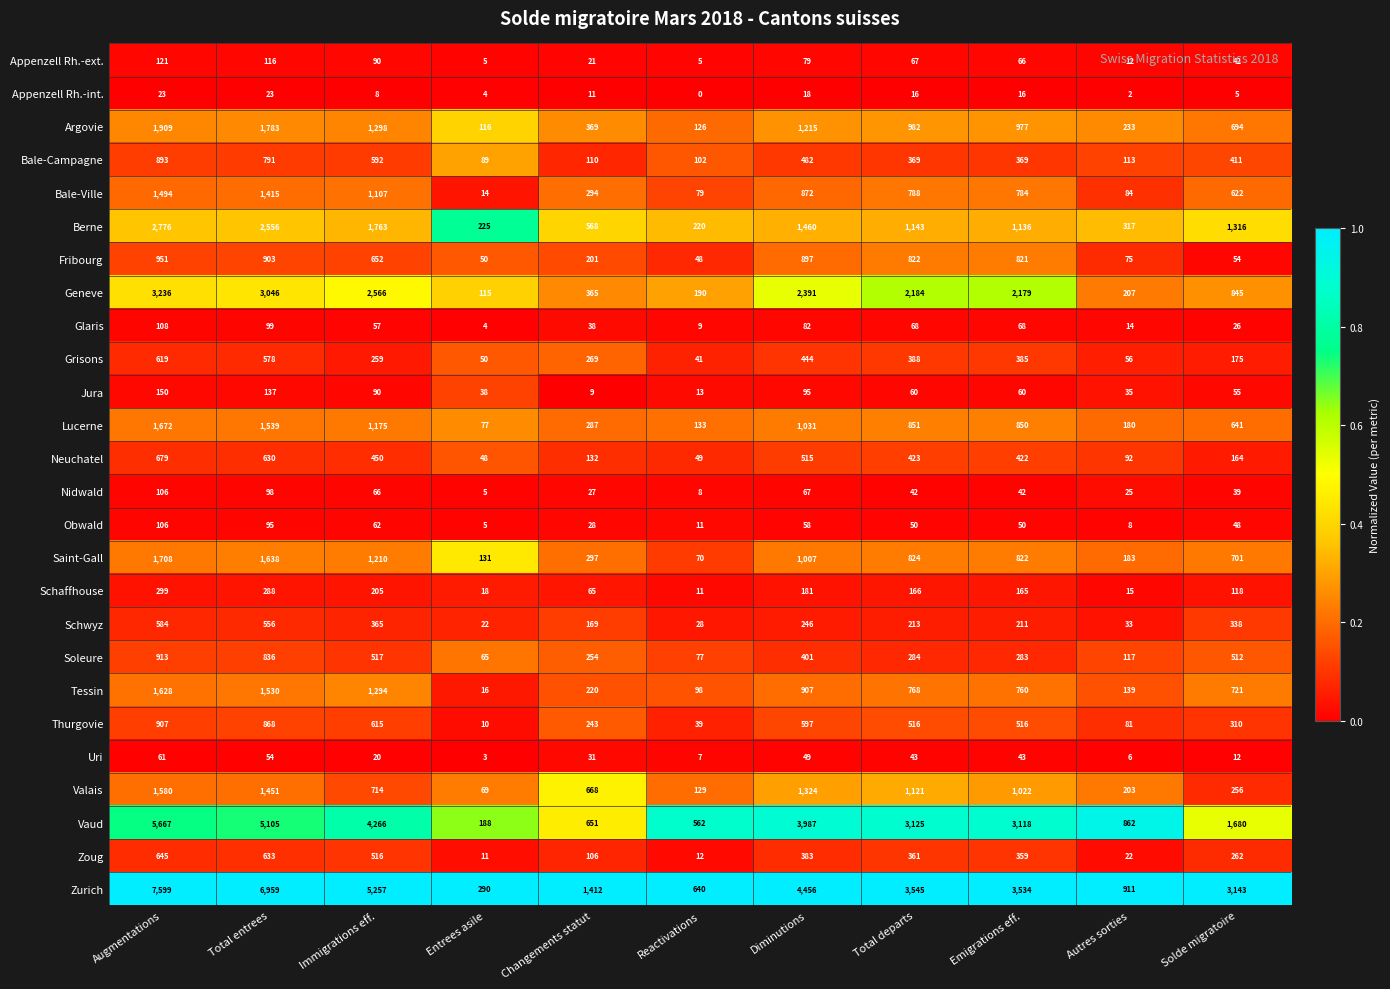

At Emigrations eff., list the series in order from largest to smallest.

Zurich, Vaud, Geneve, Berne, Valais, Argovie, Lucerne, Saint-Gall, Fribourg, Bale-Ville, Tessin, Thurgovie, Neuchatel, Grisons, Bale-Campagne, Zoug, Soleure, Schwyz, Schaffhouse, Glaris, Appenzell Rh.-ext., Jura, Obwald, Uri, Nidwald, Appenzell Rh.-int.